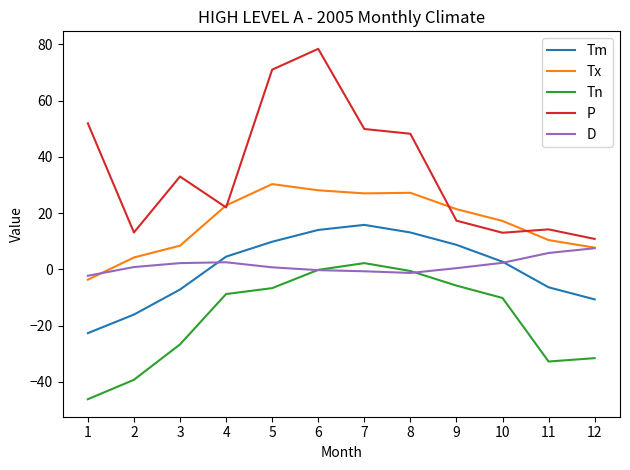

True or false: Tn has a value of -17.7 at 10.

False